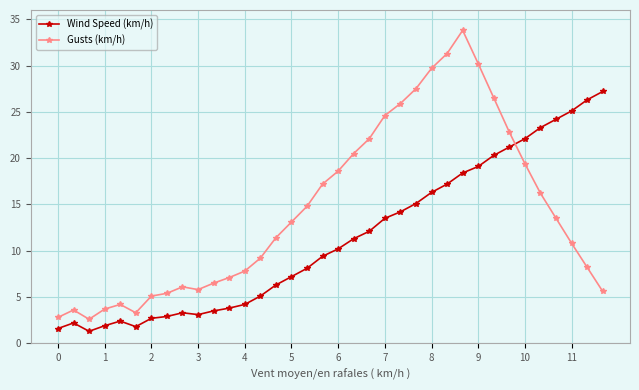

Rank the series by their maximum value, from highest to lowest.

Gusts (km/h), Wind Speed (km/h)